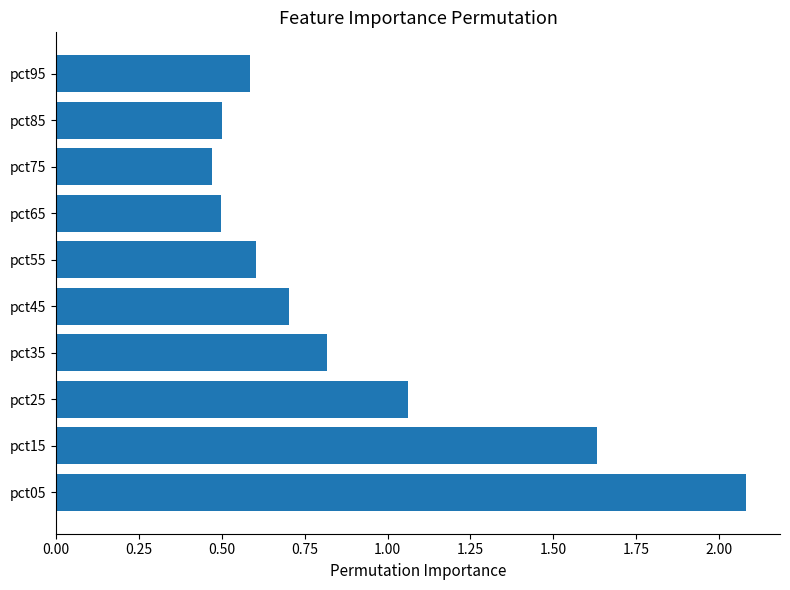

What is the change in value from pct15 to pct35?

-0.8